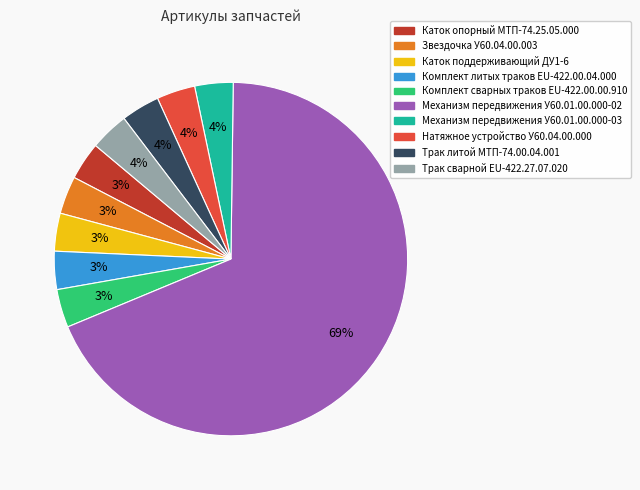

To the nearest percent, what percentage of the pie is Звездочка У60.04.00.003?

3%